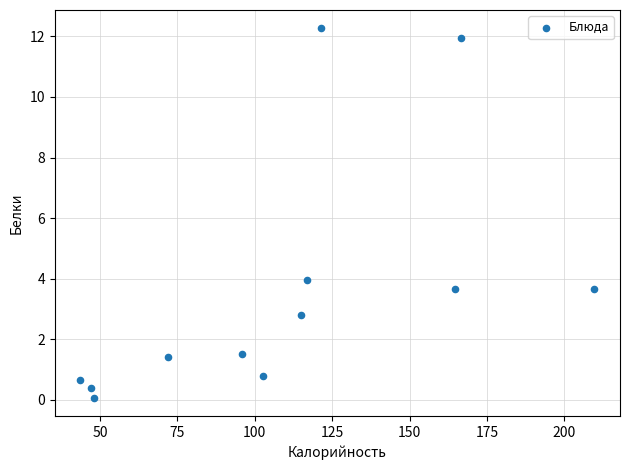

What Y value in the scatter plot is closest to 6?

4.0